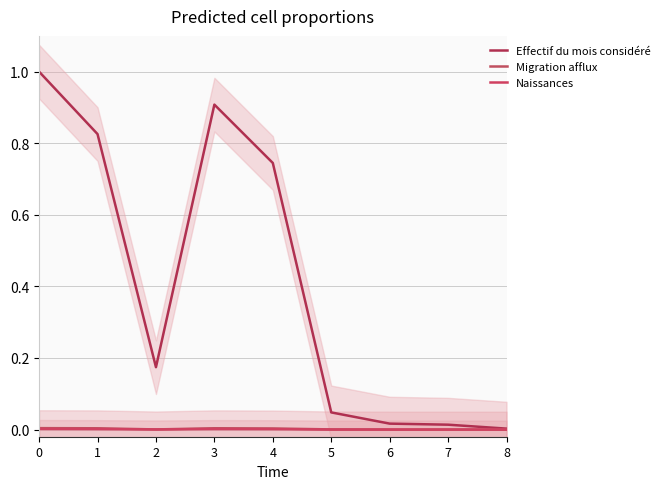

True or false: Naissances and Effectif du mois considéré cross at least once.

False